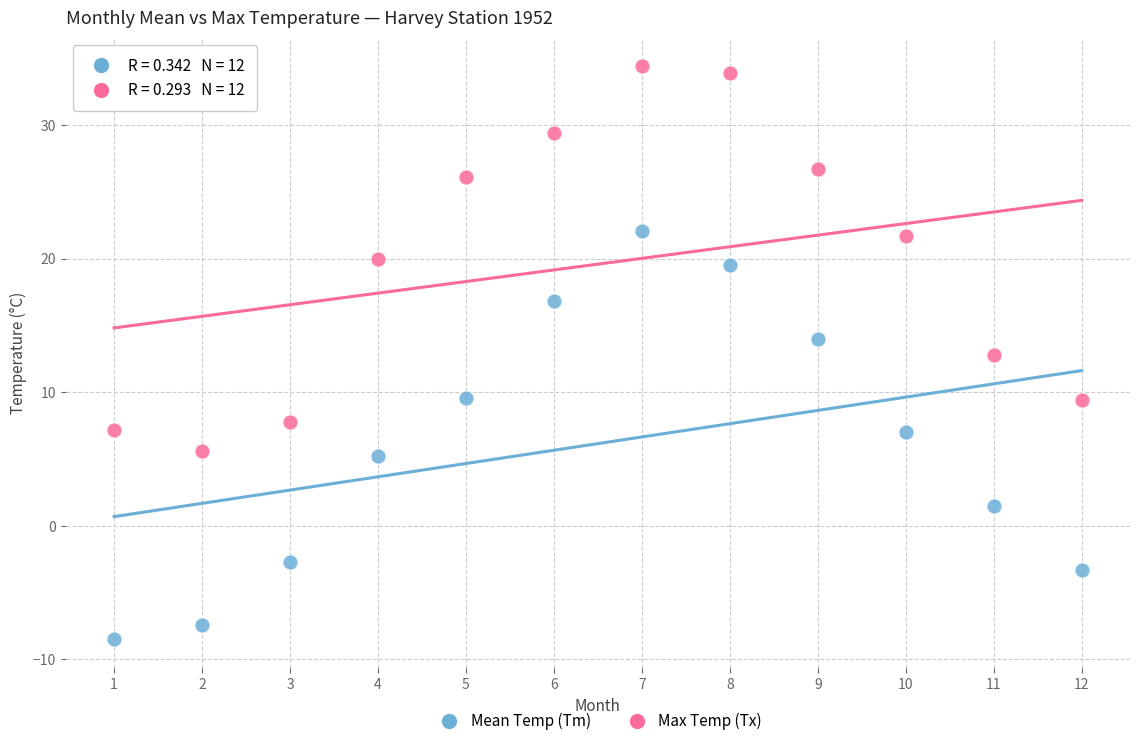

Which series reaches the minimum Y coordinate?

Mean Temp (Tm)